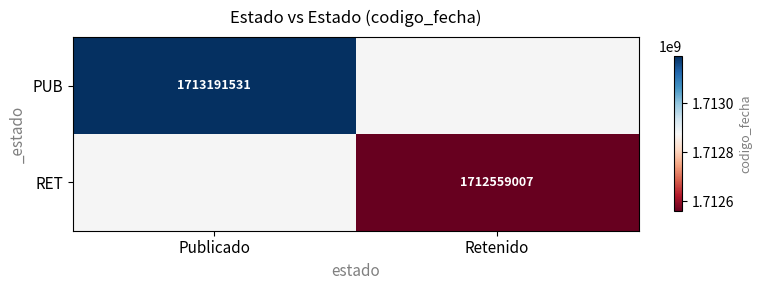

What is the minimum value shown in the chart?

1712559007.0